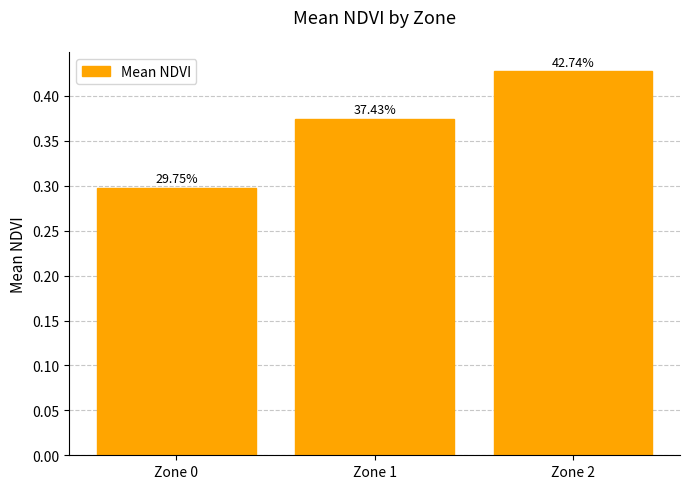

How many bars are there in total?

3